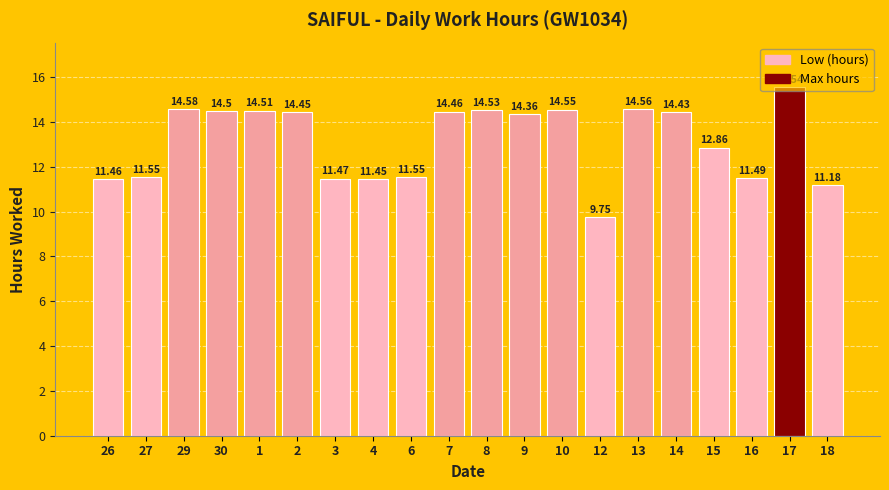

What is the ratio of the value at 16 to the value at 27?

1.0